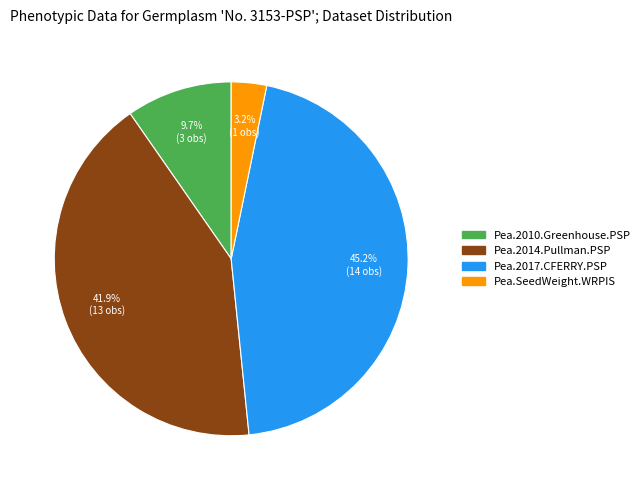

Is it true that Pea.2017.CFERRY.PSP is 59% of the pie?

False